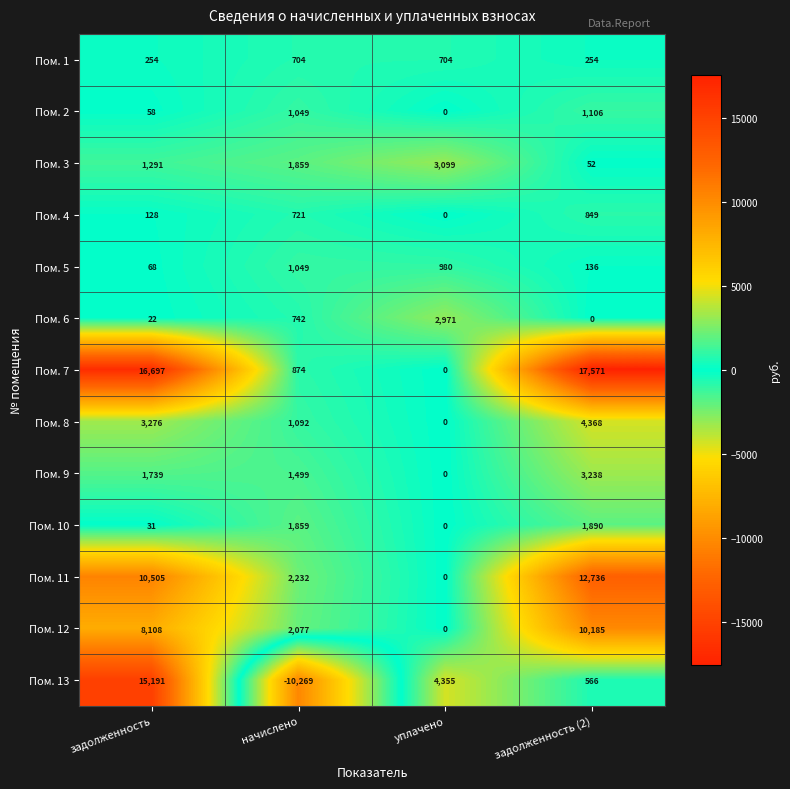

What is the difference between the highest and lowest values at начислено?

12501